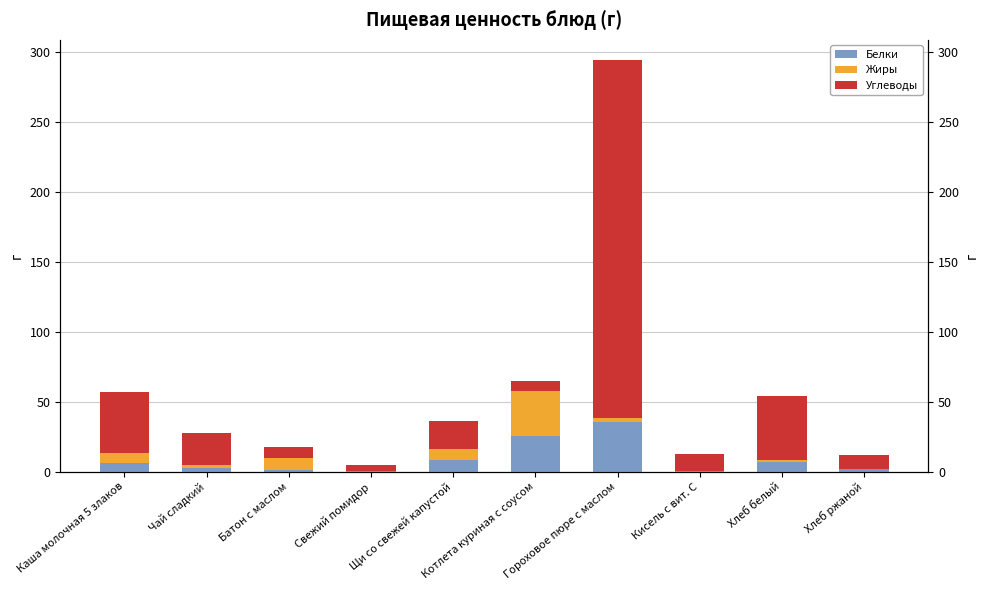

Which category has the highest value in the Углеводы series?

Гороховое пюре с маслом